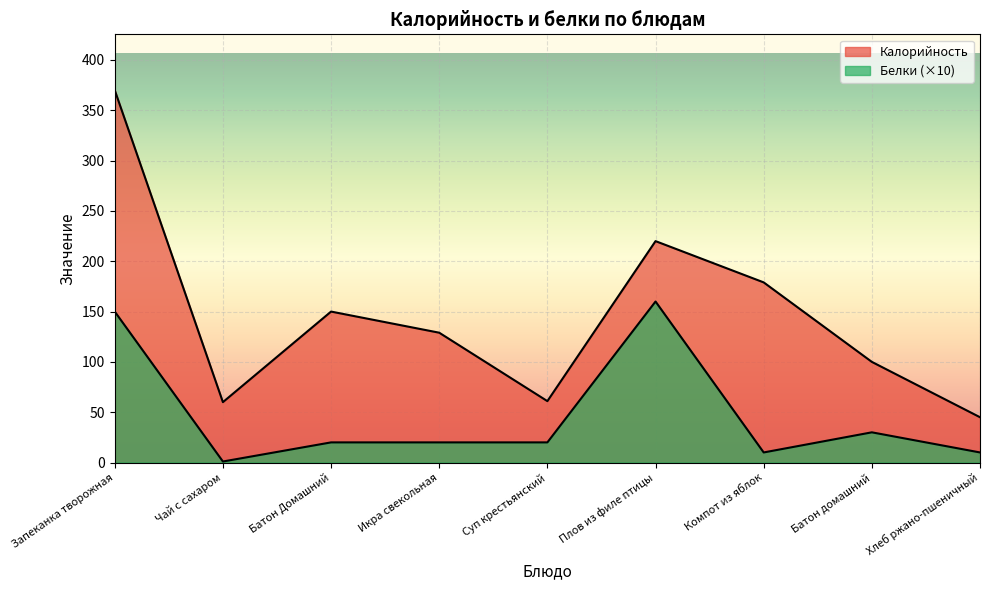

What is the value of the Калорийность point at the 1st from the left?

370